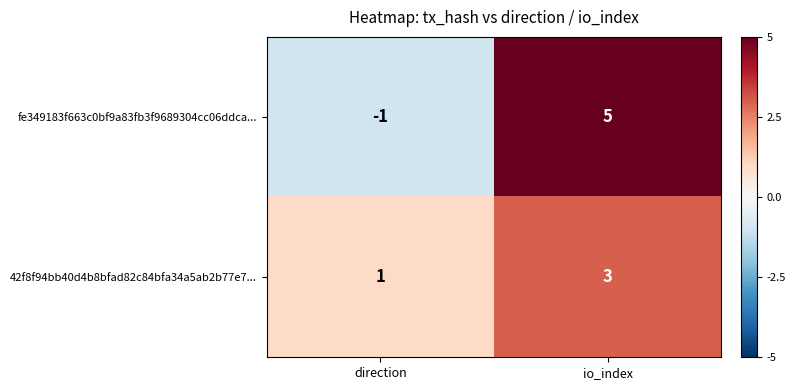

At which category is the sum across all series the highest?

io_index